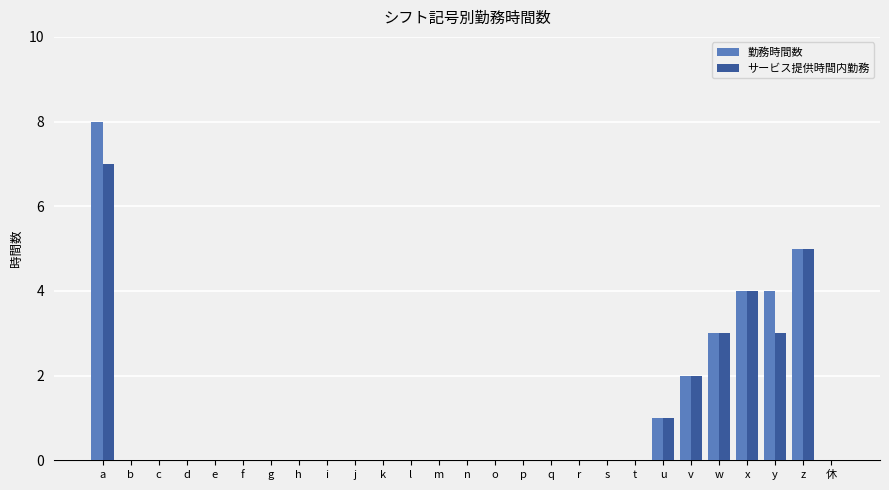

What is the maximum value for 勤務時間数?

8